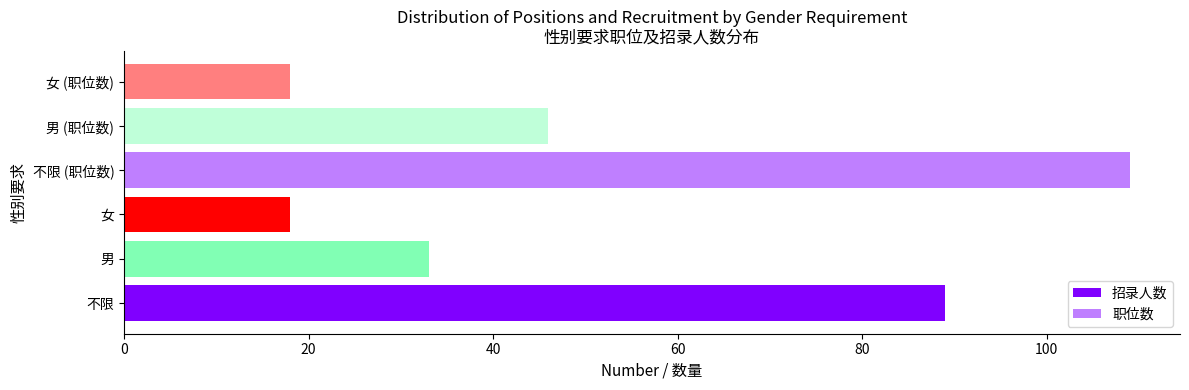

Rank the series at 20 from highest to lowest value.

职位数, 招录人数